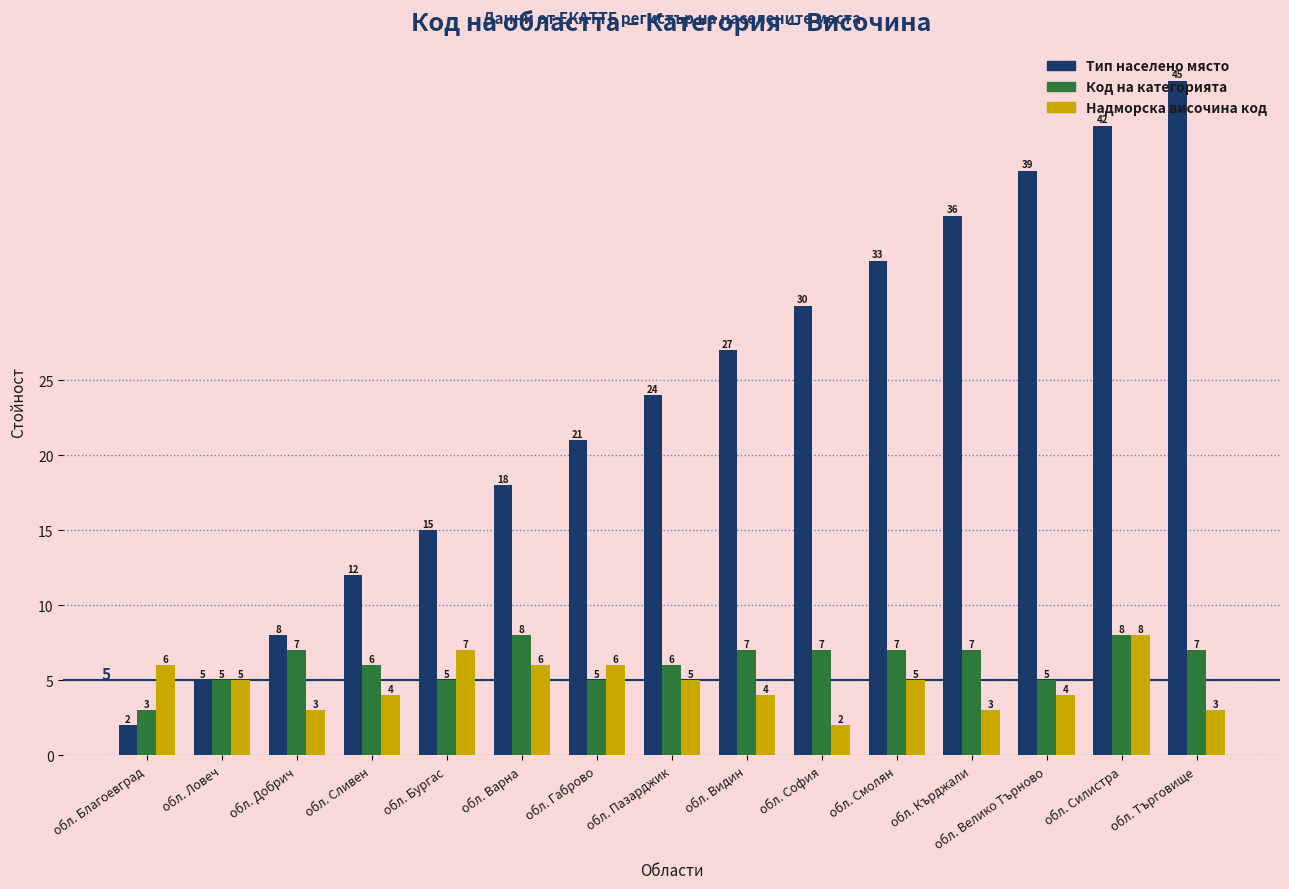

How many data points in Надморска височина код are less than 5?

7